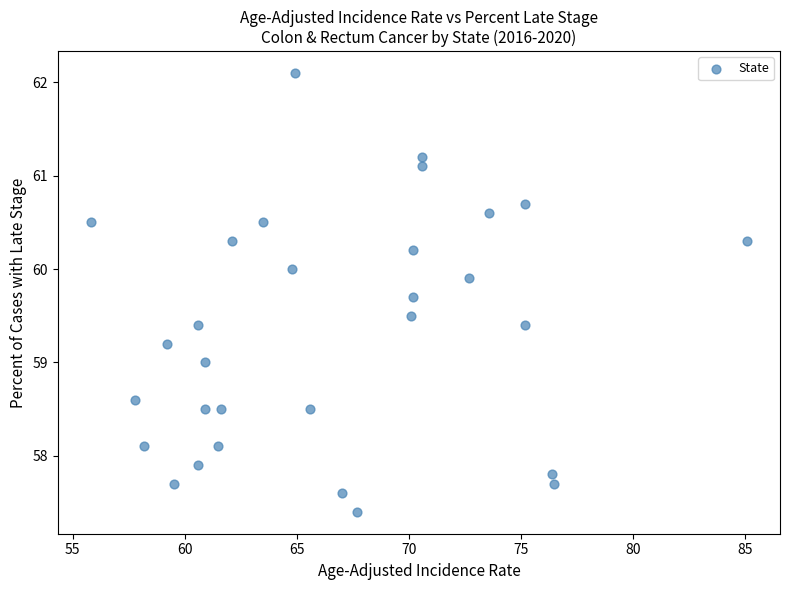

What is the range of X values (max minus min)?

29.3